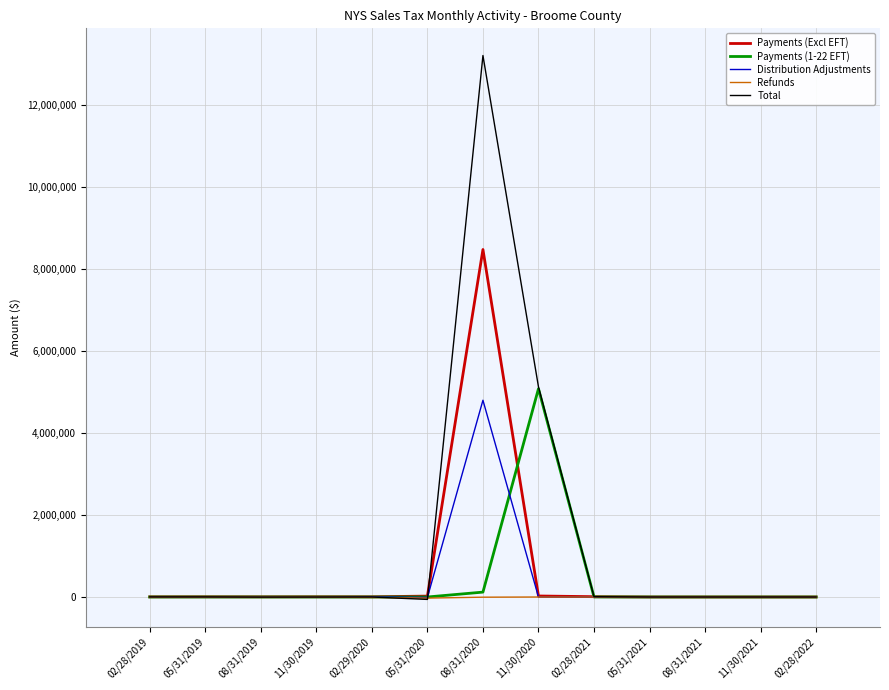

The value of Payments (1-22 EFT) at 02/28/2021 is 931.6. True or false?

True